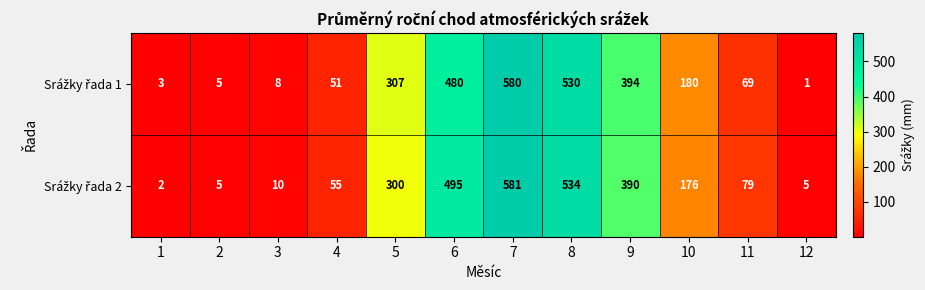

Which category has the lowest value across all series?

12